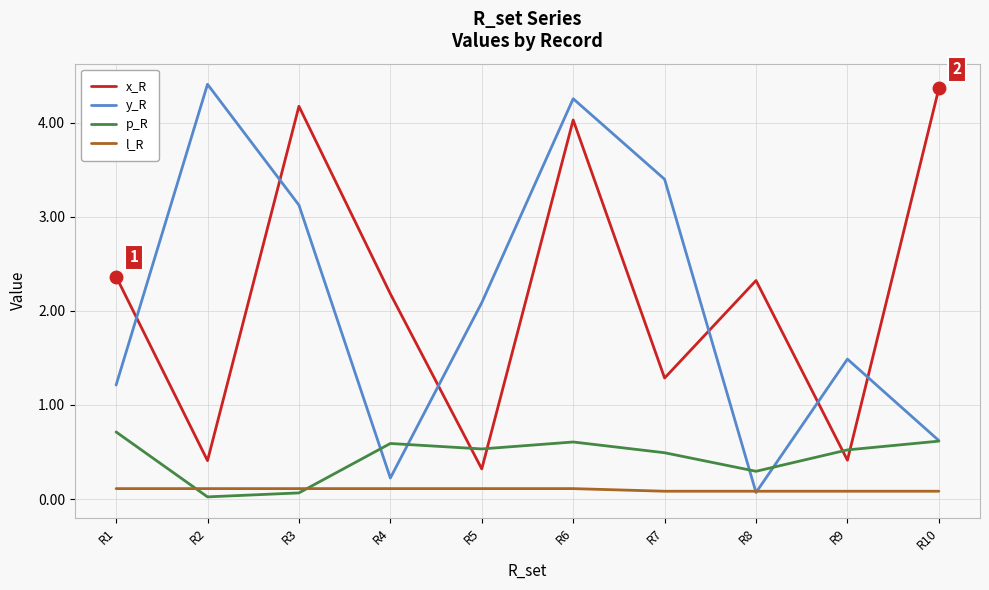

What is the sum of all l_R values?

1.0